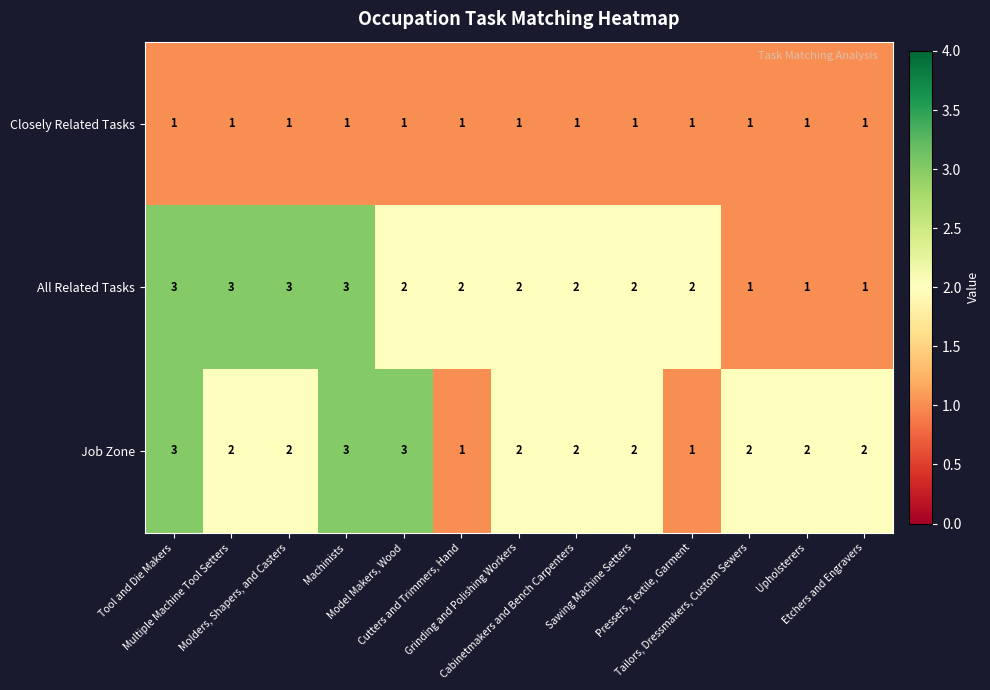

What is the greatest value displayed?

3